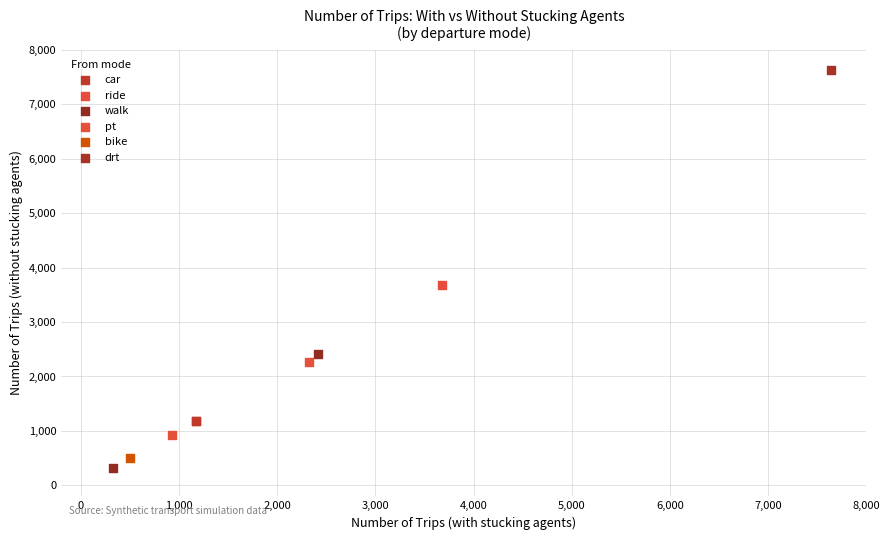

What are all the series names shown in the legend?

car, ride, walk, pt, bike, drt